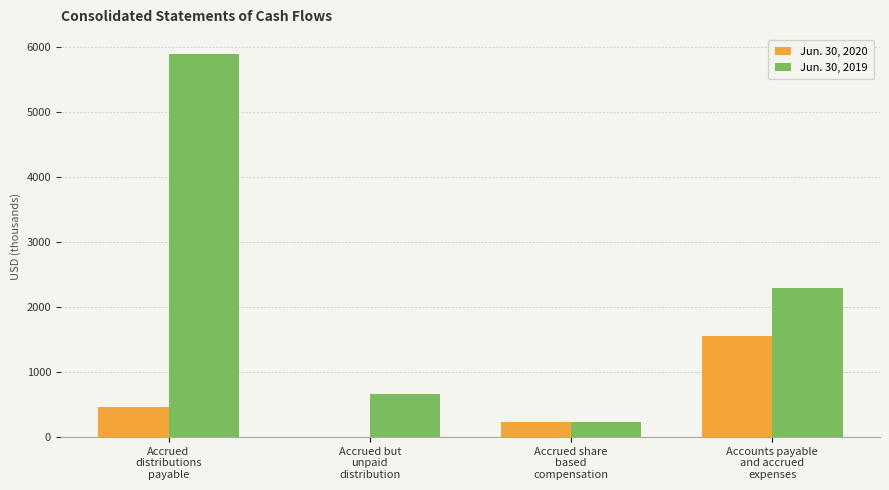

Which series has the largest total across all categories?

Jun. 30, 2019